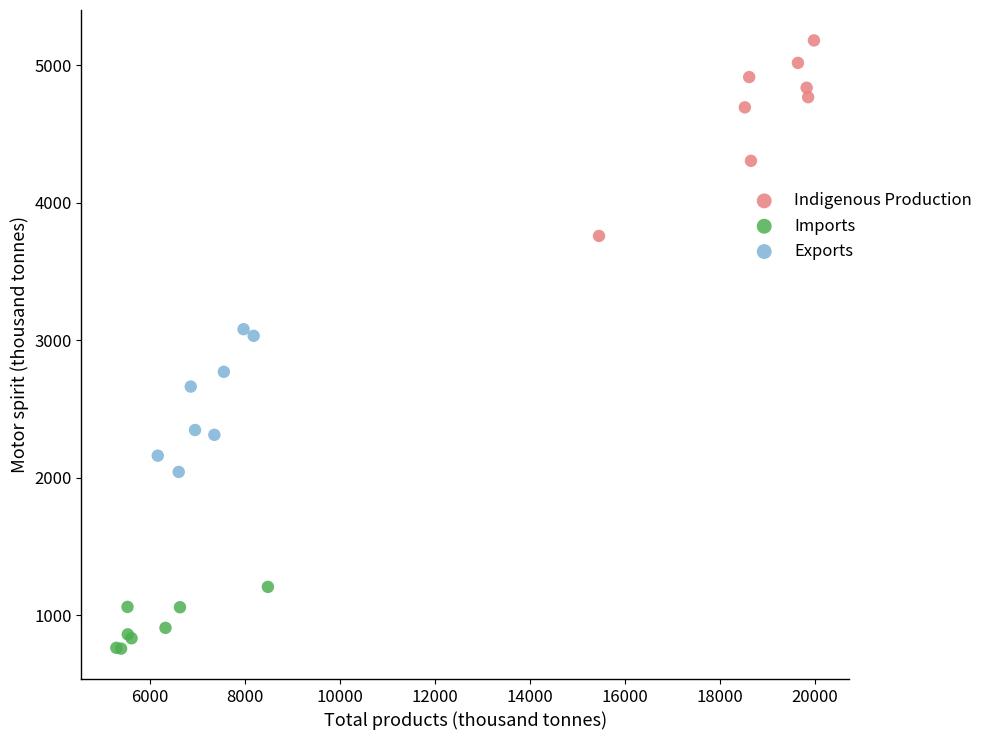

Which series has the largest Y range (max minus min)?

Indigenous Production